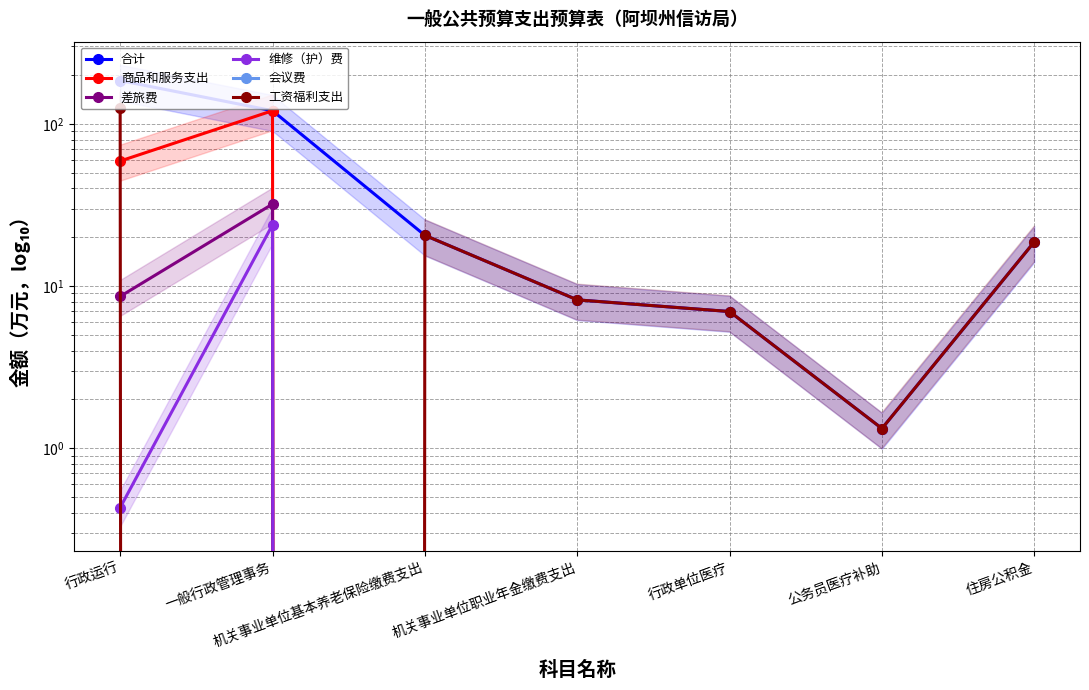

Which series has the largest total across all categories?

合计